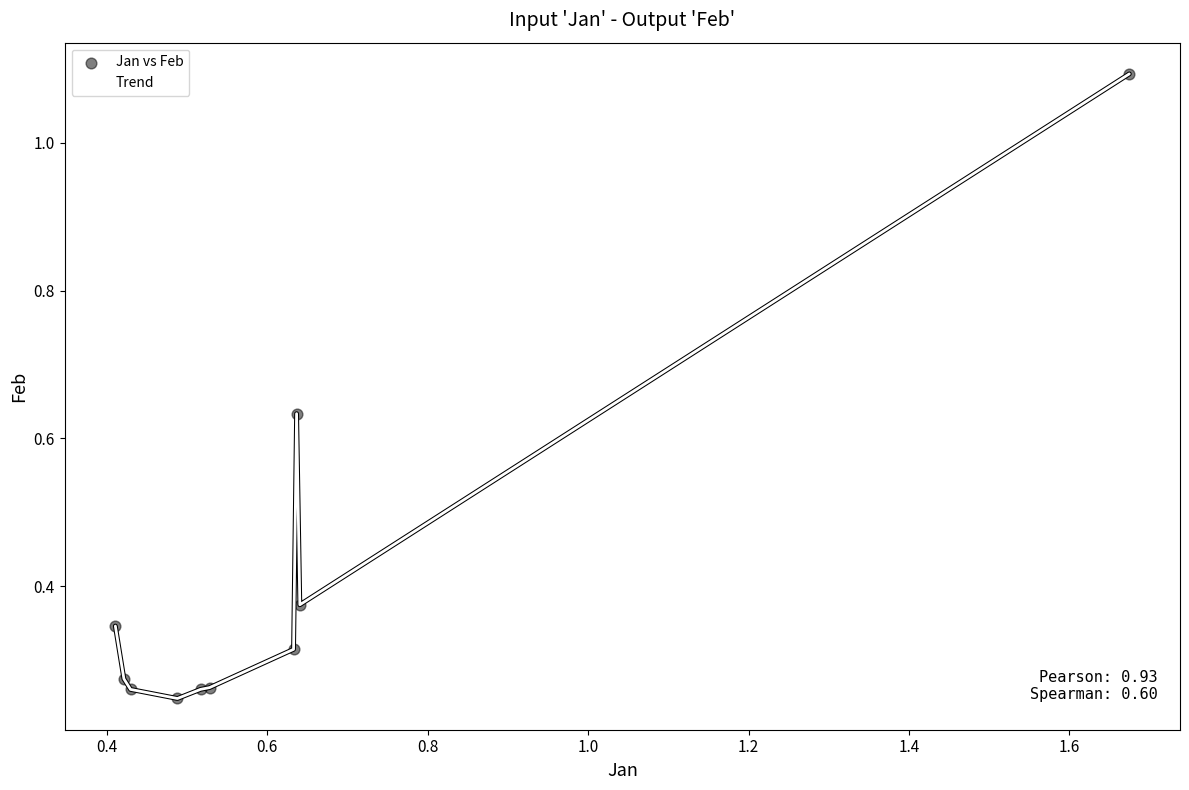

What is the difference between the maximum and minimum values?

0.8